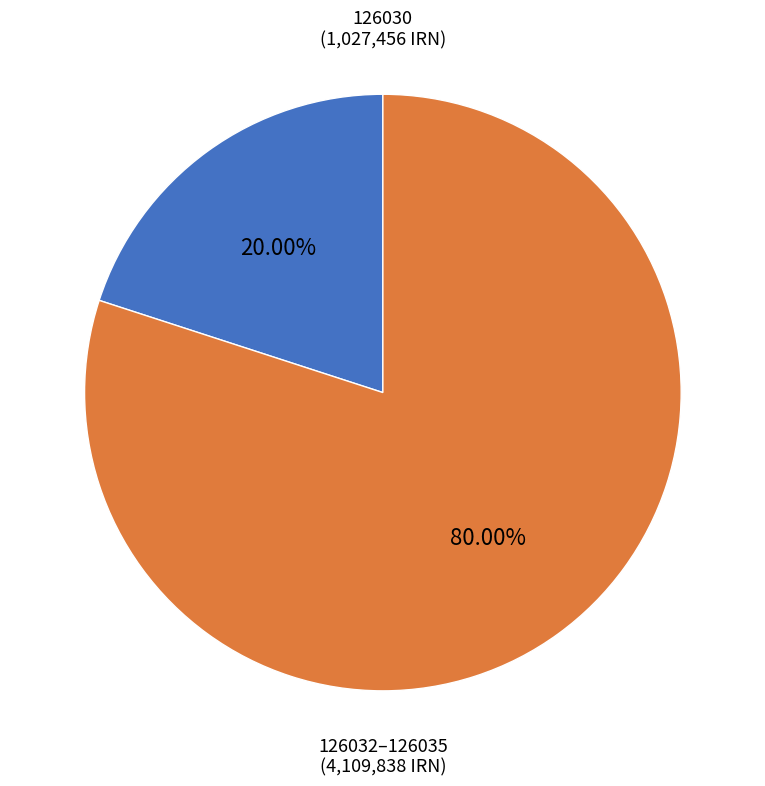

To the nearest percent, what is the average slice percentage?

50%